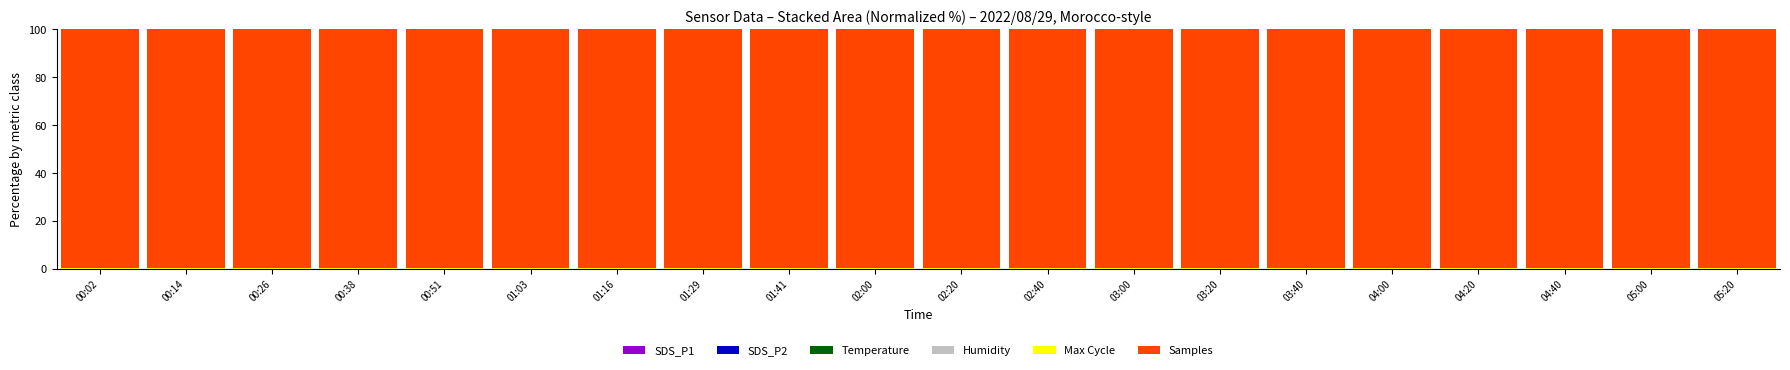

The Temperature series shows 0.0 at 05:00. True or false?

False